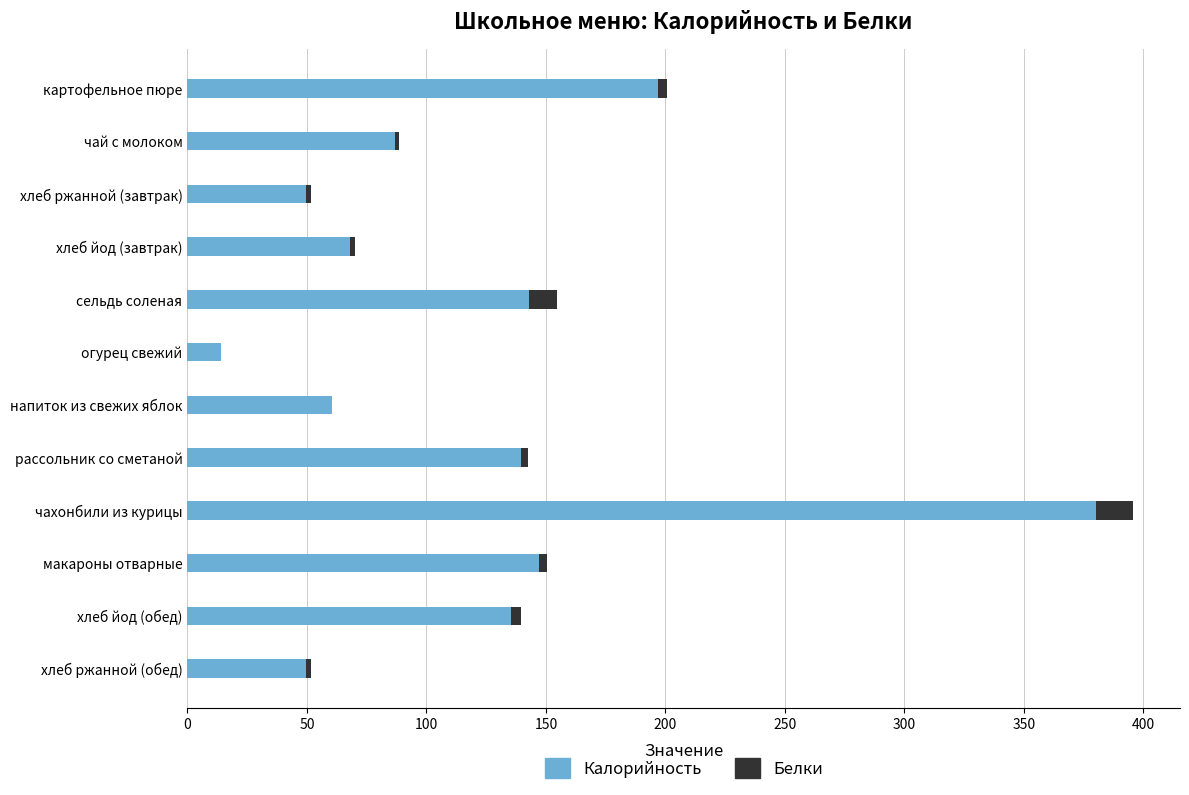

What is the total value across all series at сельдь соленая?

154.8